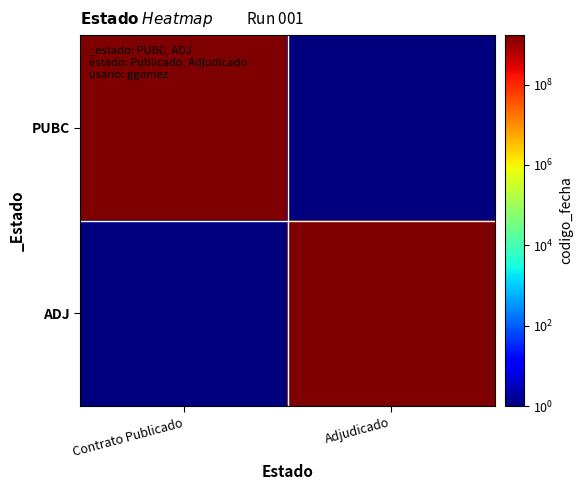

Which category has the highest value across all series?

Contrato Publicado